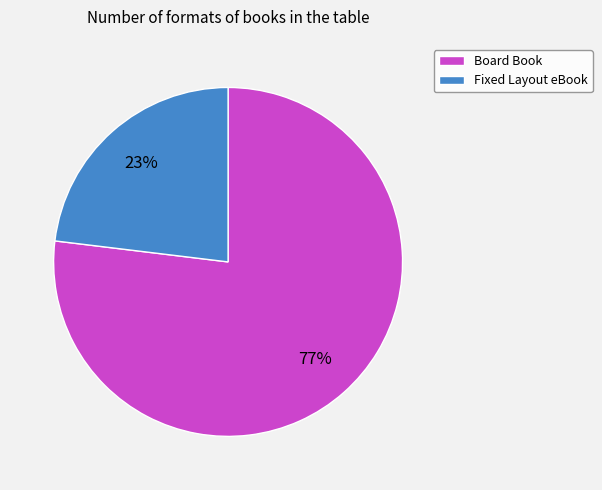

Combined, do Board Book and Fixed Layout eBook account for over 50%?

Yes